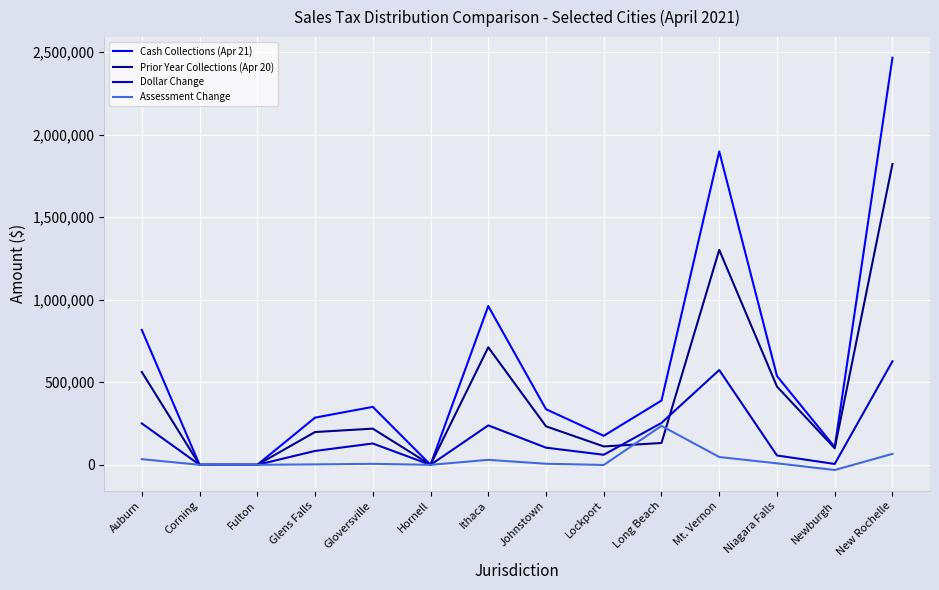

True or false: Dollar Change has a value of 238811.0 at Ithaca.

True